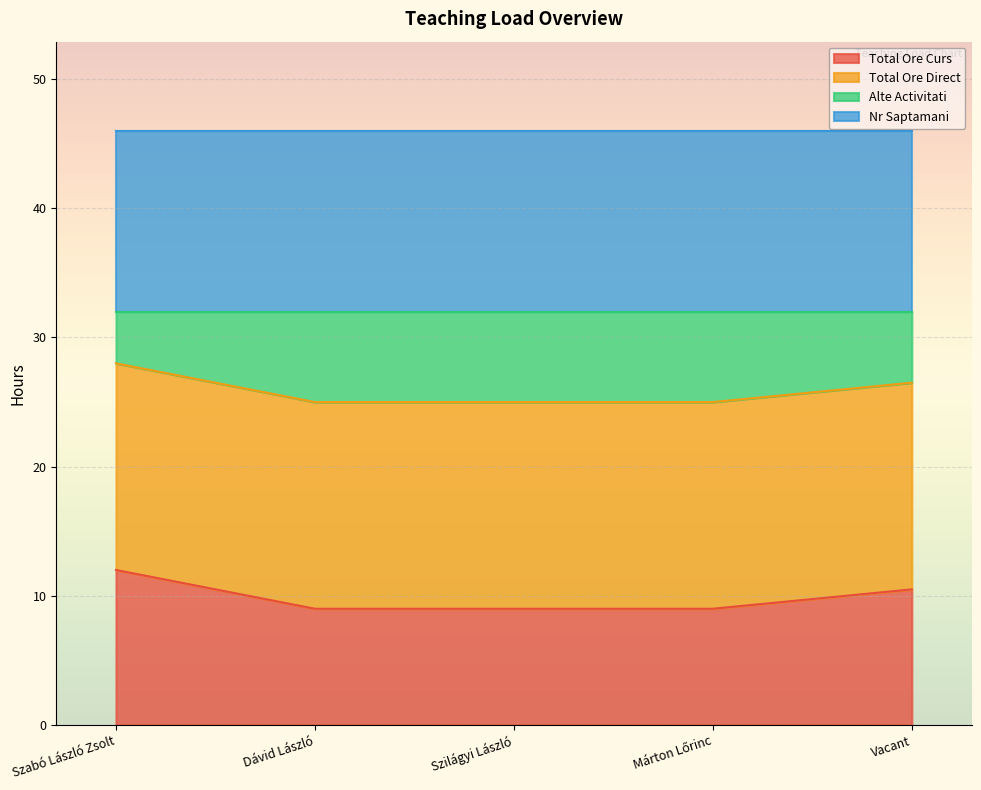

At which category is the sum across all series the highest?

Szabó László Zsolt